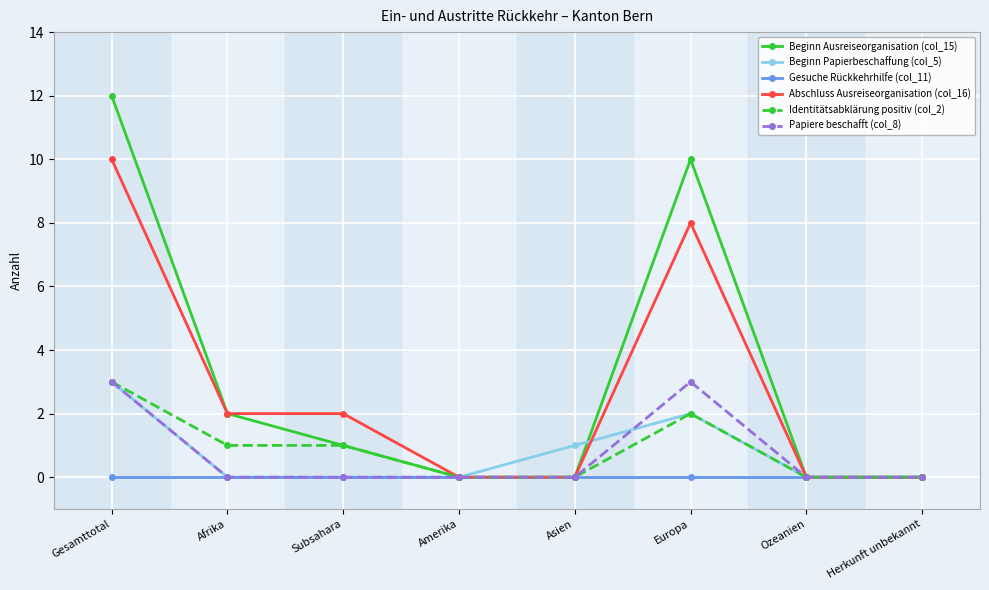

How many Identitätsabklärung positiv (col_2) values are between 0 and 2?

7